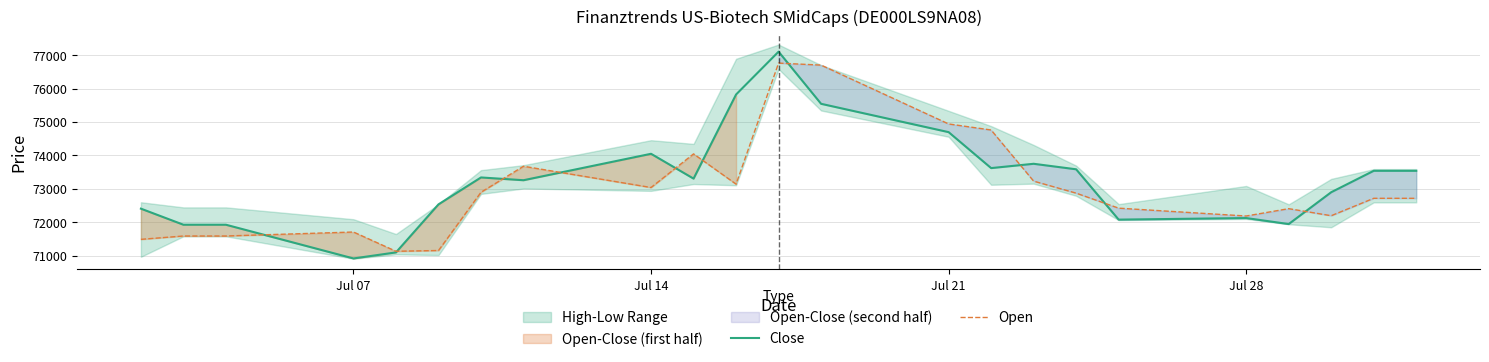

What is the minimum value for Open?

71129